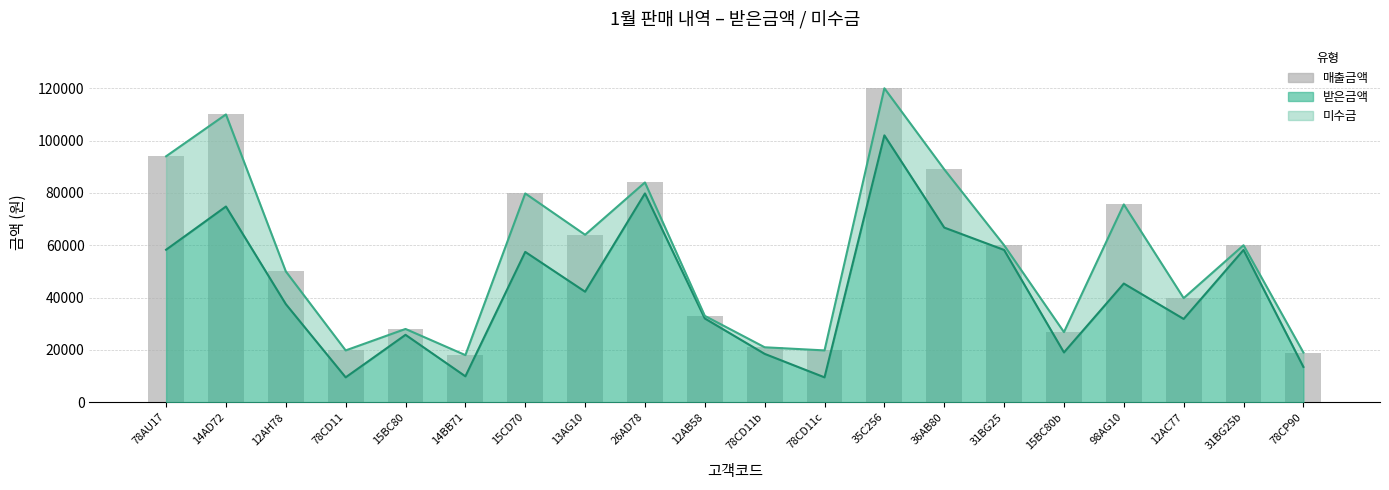

Reading left to right, what are all the values shown in this chart?

94000	110000	50000	19800	28000	18000	79800	64000	84000	33000	21000	19800	120000	89000	60000	26800	75600	39780	60000	19000